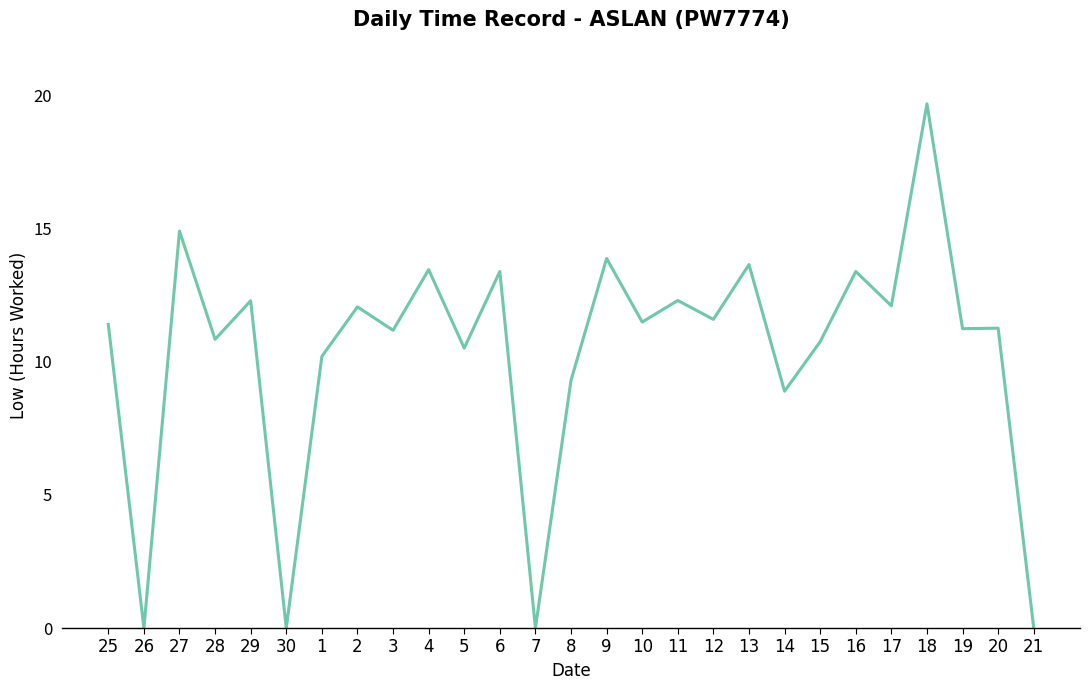

What is the ratio of the value at 13 to the value at 4?

1.0